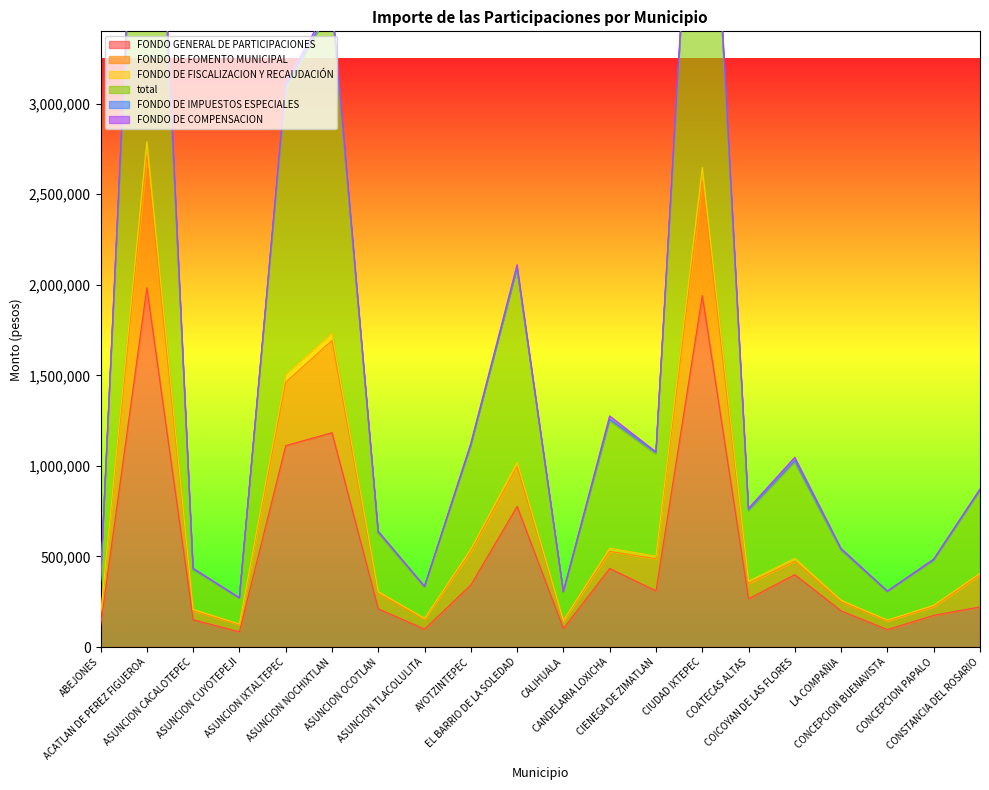

What is the maximum value for FONDO GENERAL DE PARTICIPACIONES?

1983368